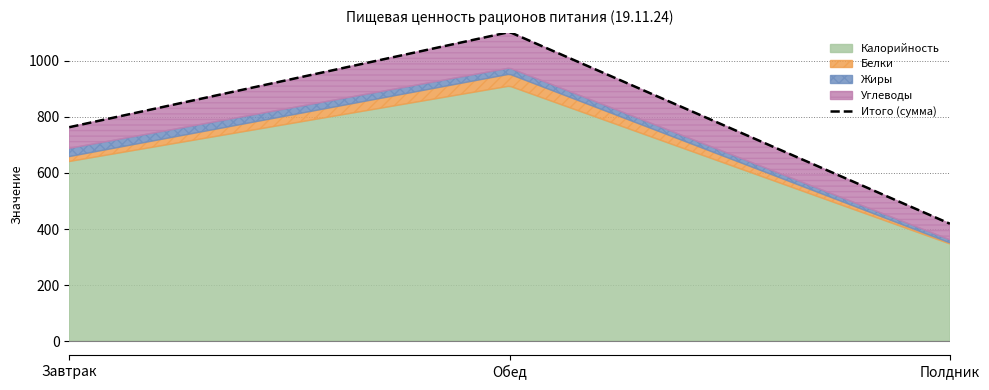

What is the difference between the Углеводы values at Полдник and Завтрак?

18.2